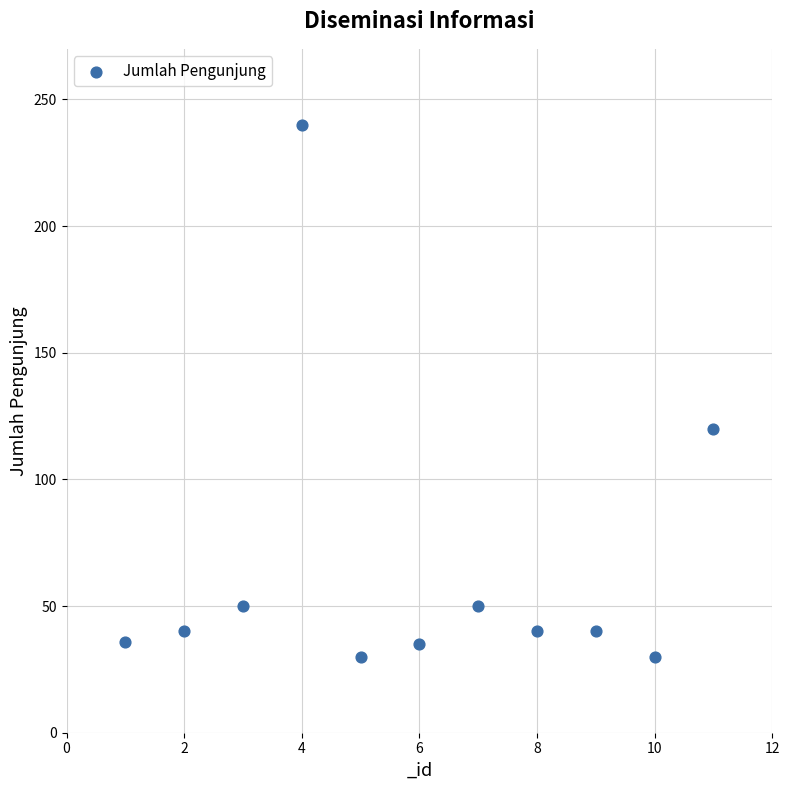

What is the range of Y values (max minus min)?

210